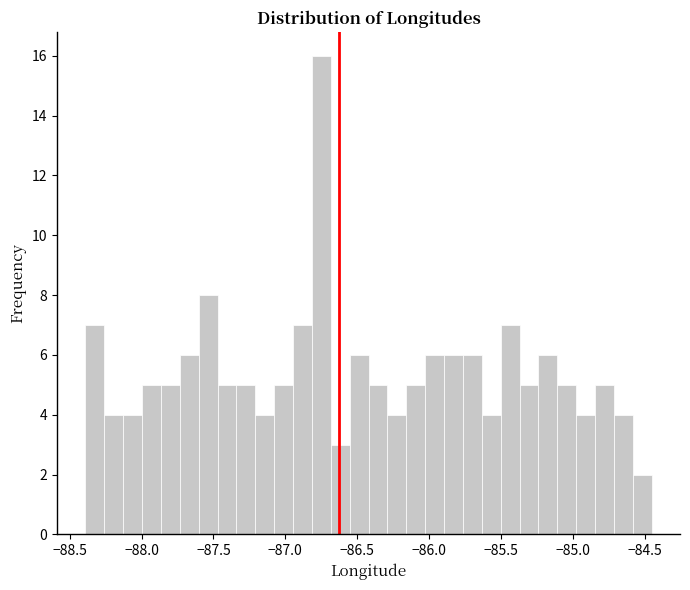

Read against the x-axis, roughly where is the centre of the tallest bar?

-86.75